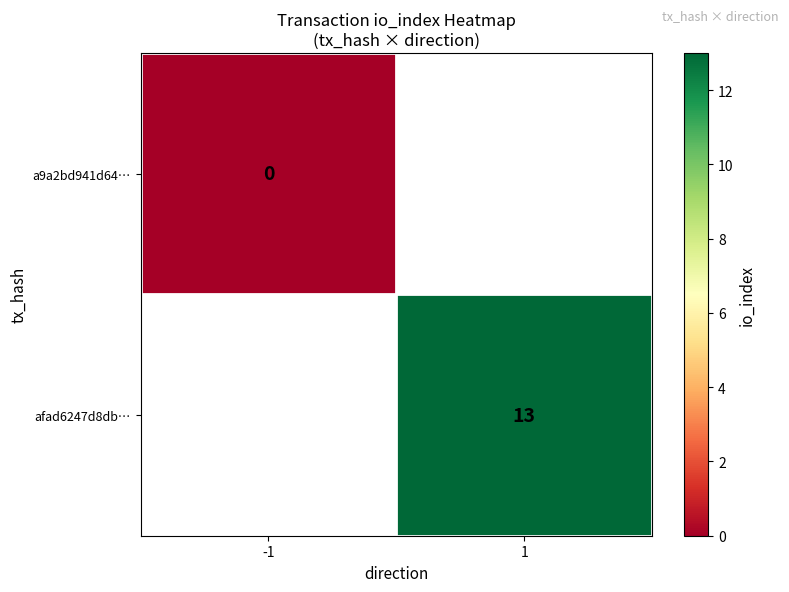

Is it true that afad6247d8db… equals 13 at 1?

True